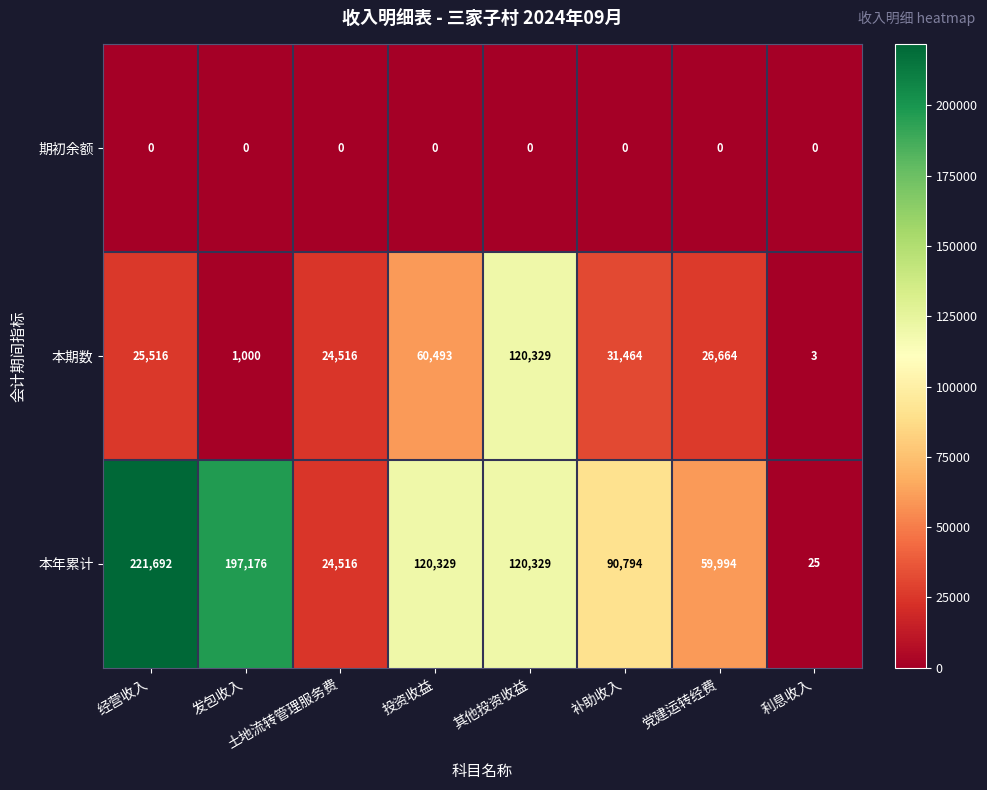

What is the difference between the maximum and second lowest values in the 本期数 series?

119329